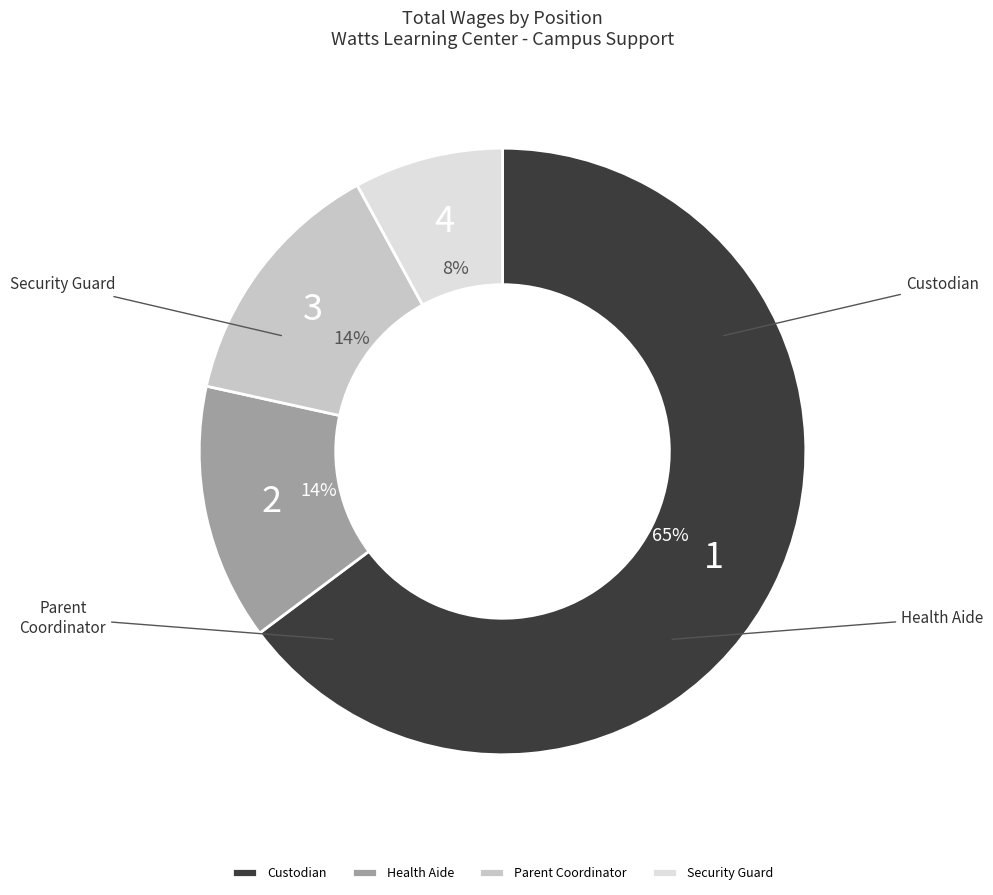

Count the number of slices in the pie.

4